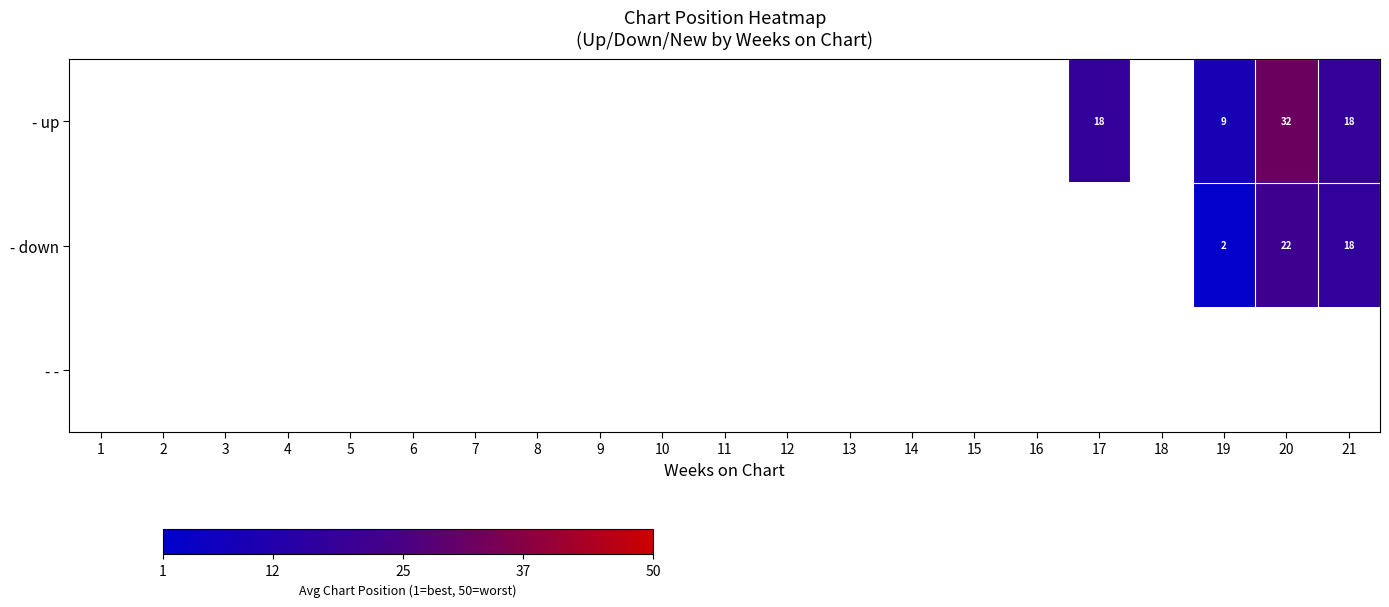

At 12, list the series in order from largest to smallest.

- up, - down, - -